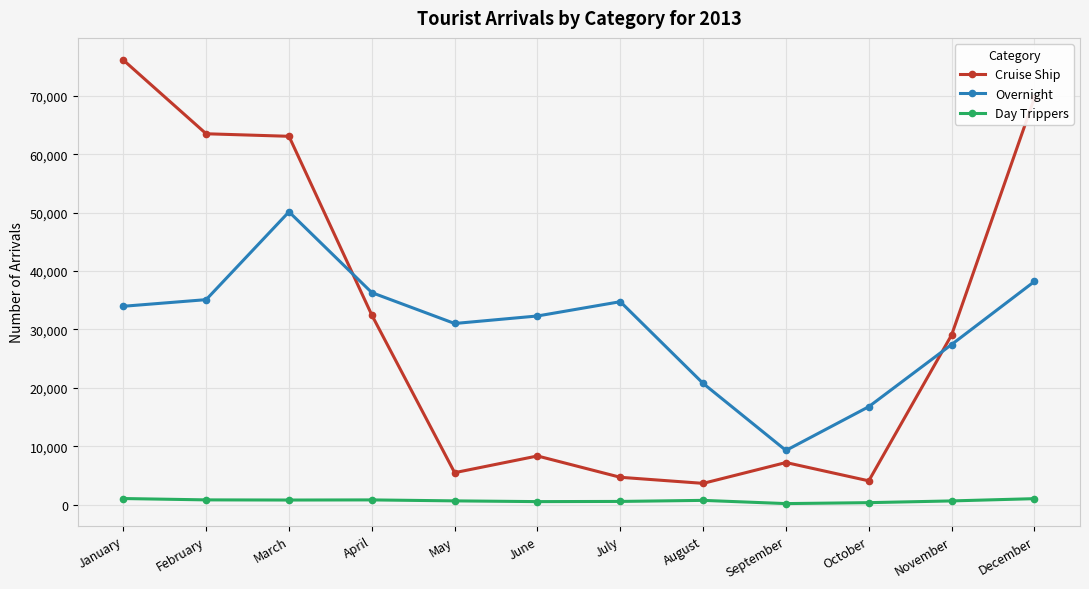

At how many categories does at least one series exceed 64634?

2